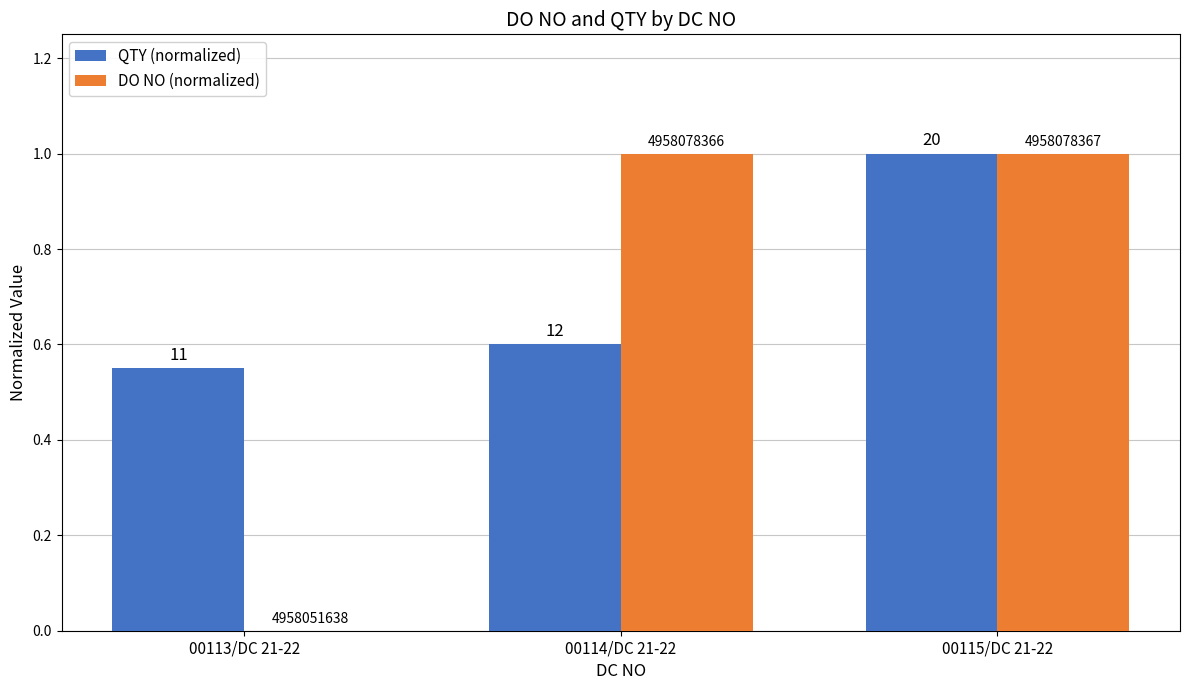

What is the total value across all series at 00114/DC 21-22?

1.6